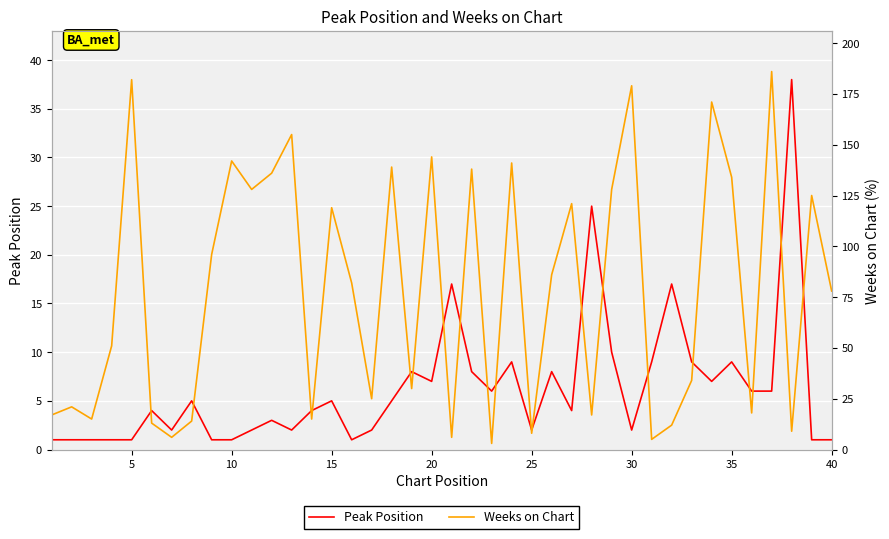

How many data points in Weeks on Chart are above 82?

19